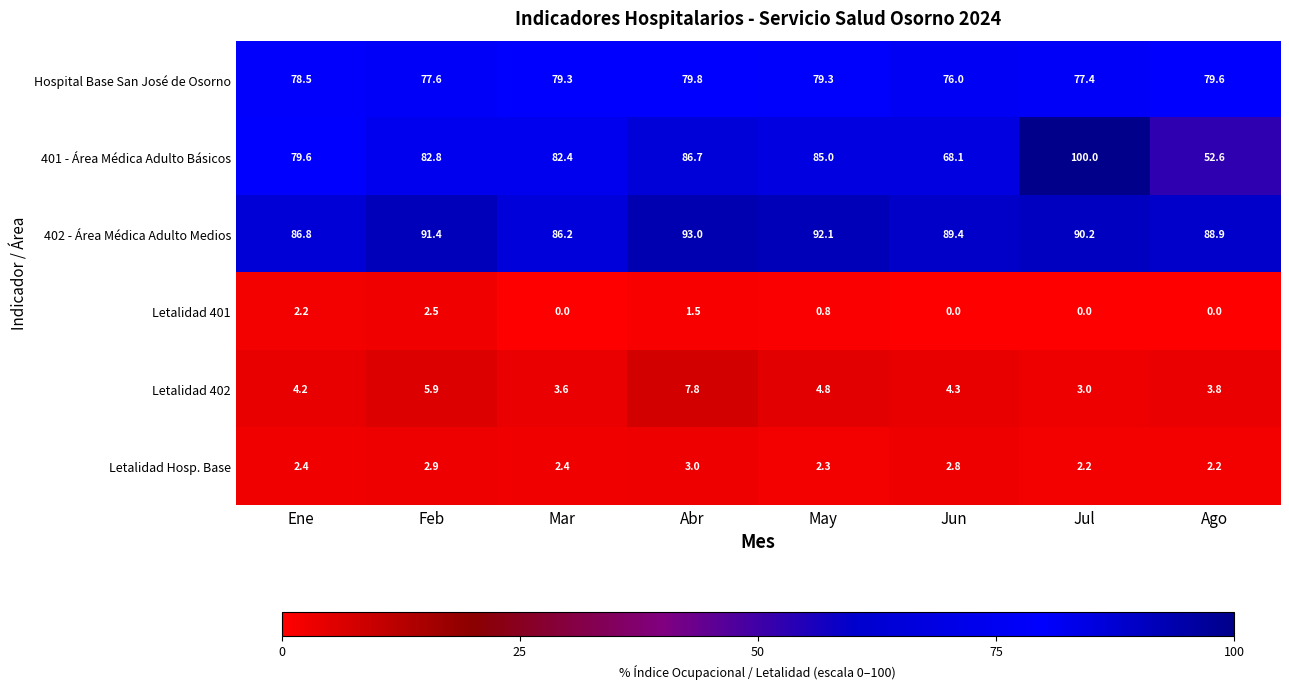

What is the difference between the second highest and second lowest values in the Hospital Base San José de Osorno series?

2.2